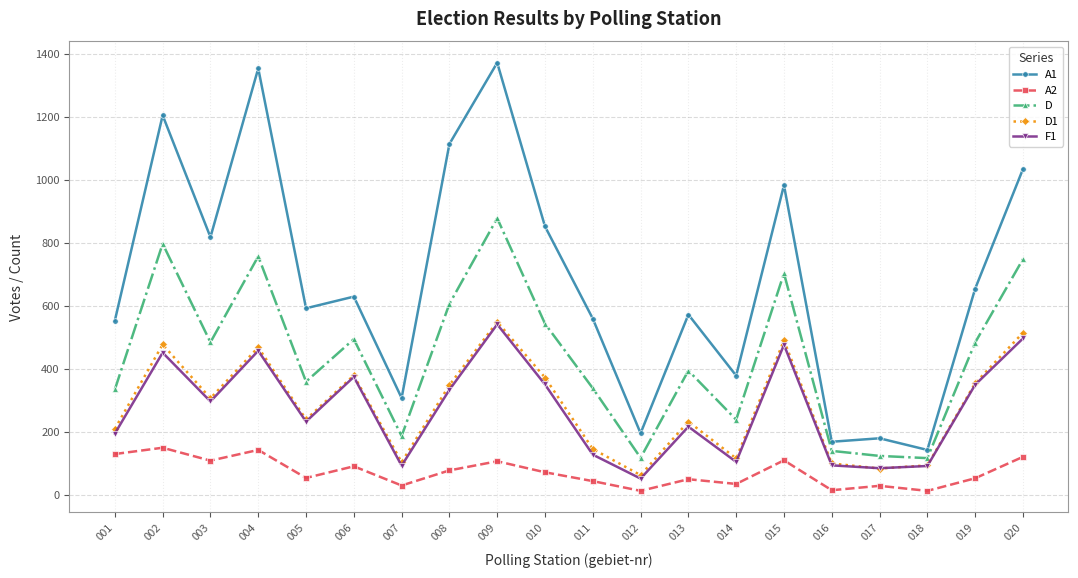

True or false: A1 has more than 0 interior local peaks.

True